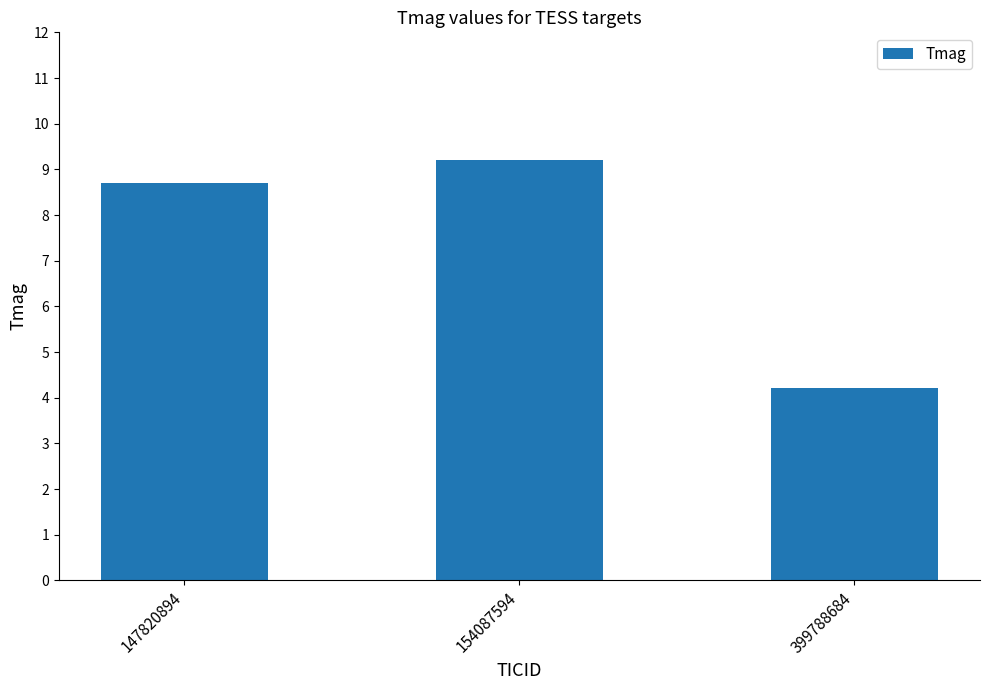

At which label does the data first exceed 8?

147820894